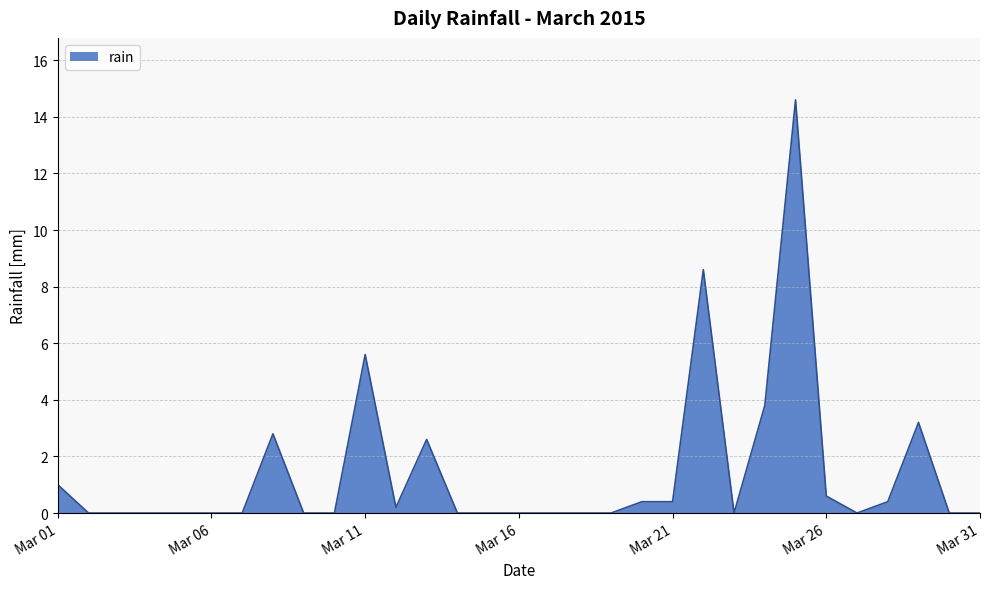

What is the greatest value displayed?

14.6